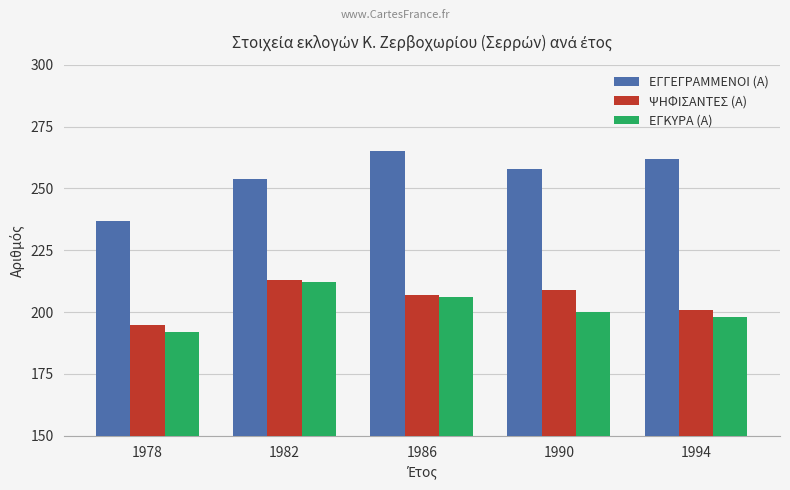

The ΕΓΚΥΡΑ (Α) series shows 200 at 1990. True or false?

True